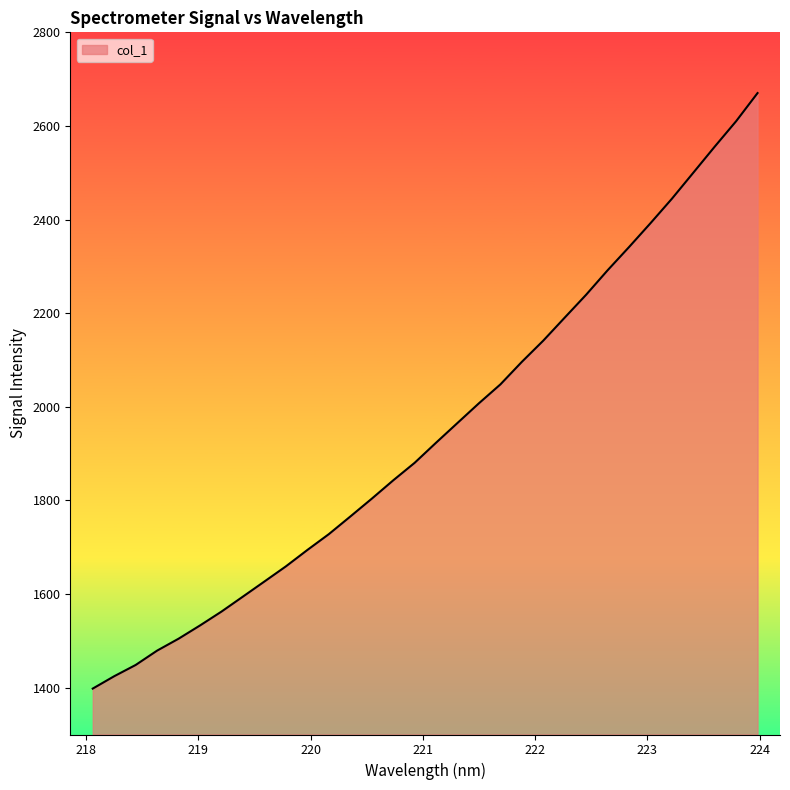

What is the minimum value shown in the chart?

1398.1